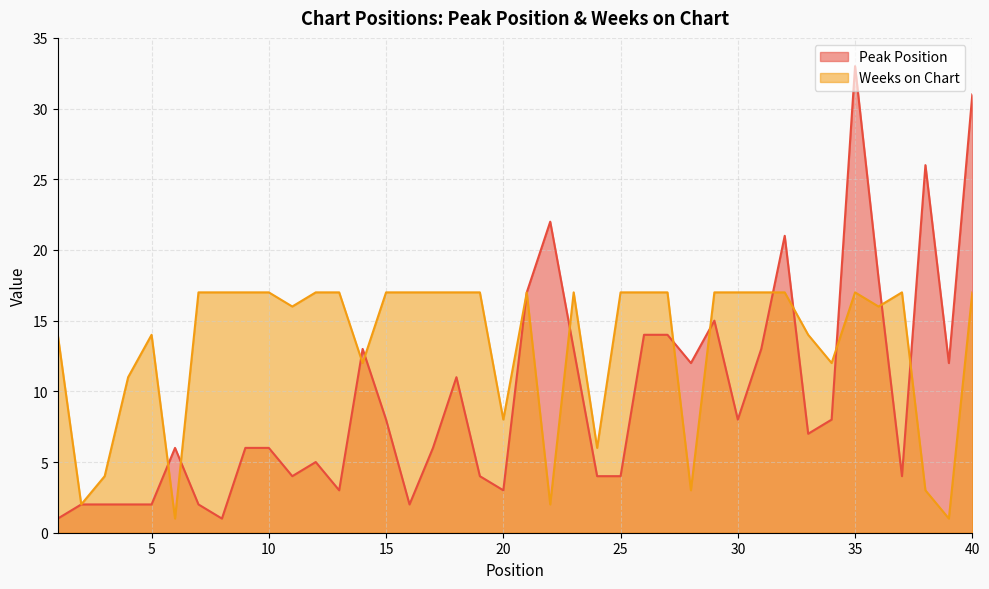

What is the sum of all Weeks on Chart values?

530